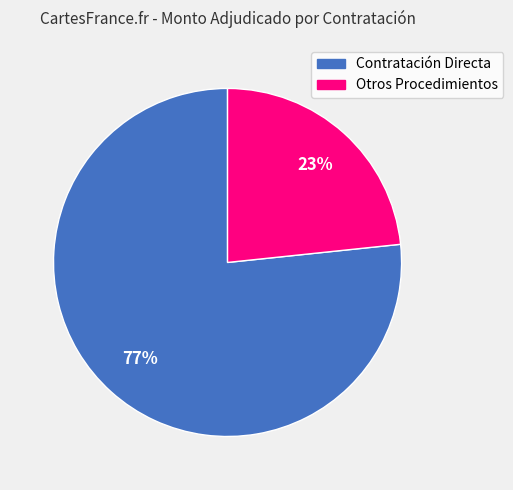

To the nearest percent, what is the average slice percentage?

50%